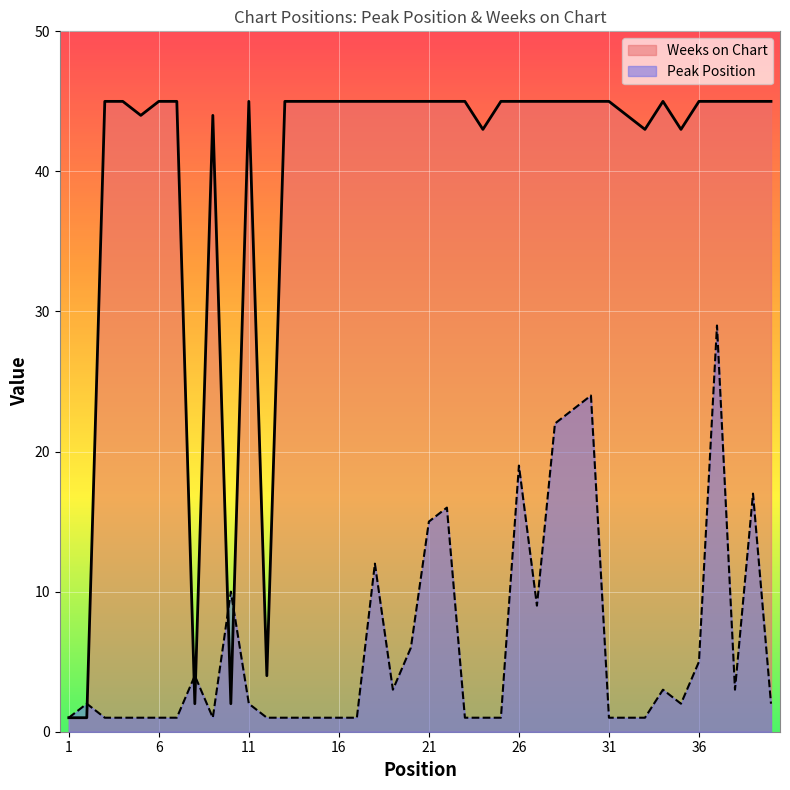

Rank the series by their maximum value, from lowest to highest.

Peak Position, Weeks on Chart